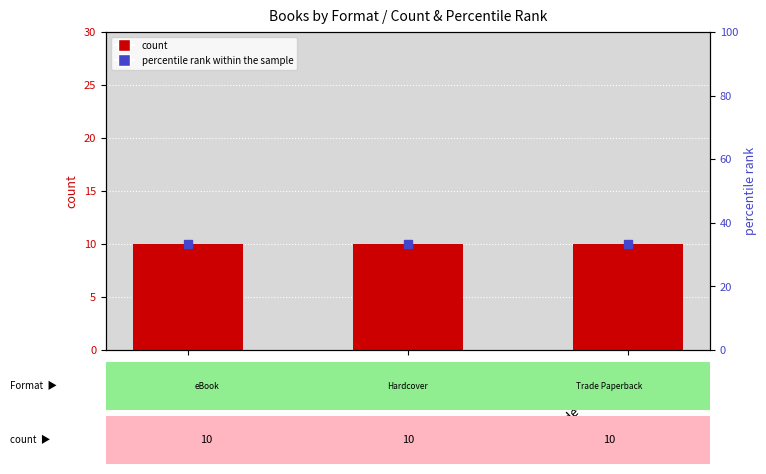

Which series has the largest total across all categories?

percentile rank within the sample